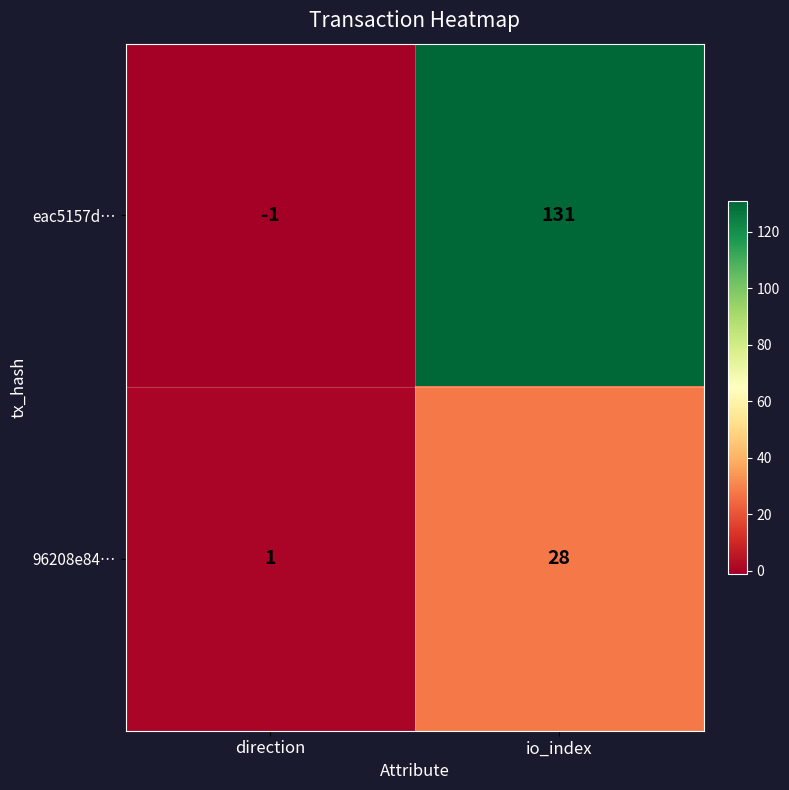

Which series has the largest range (max minus min)?

eac5157d…